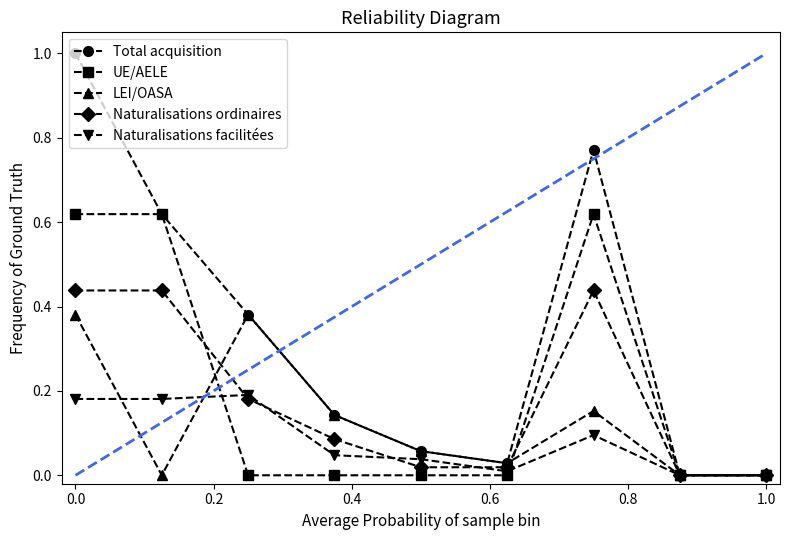

True or false: LEI/OASA has more than 2 interior local peaks.

False